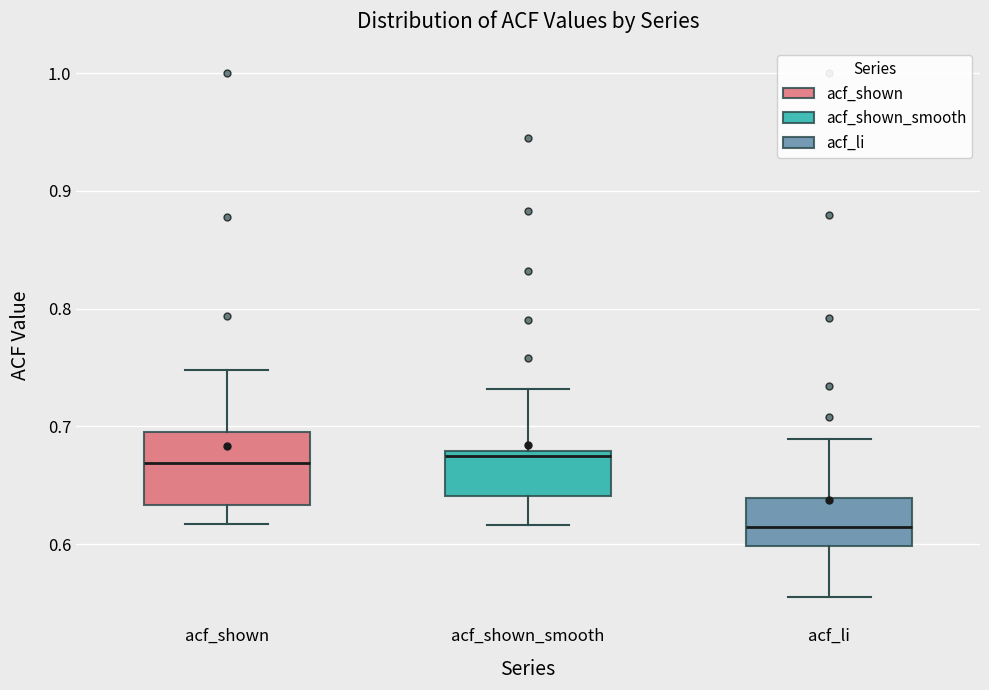

Where does the upper whisker of the box for acf_shown end on the y-axis? The values are not printed on the chart, so give them approximately, as read against the axis.

0.75